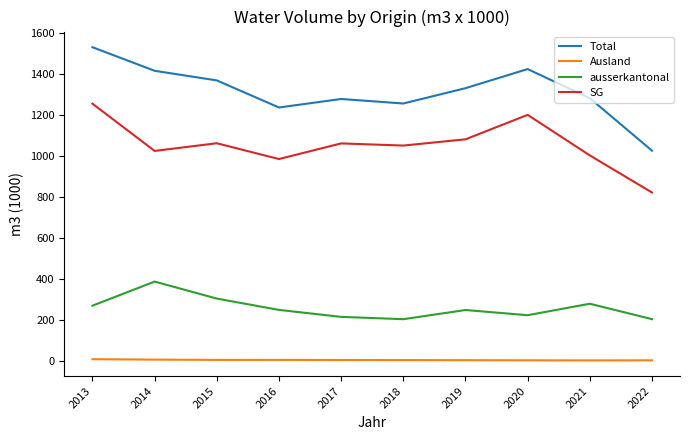

The SG series shows 1476.0 at 2014. True or false?

False